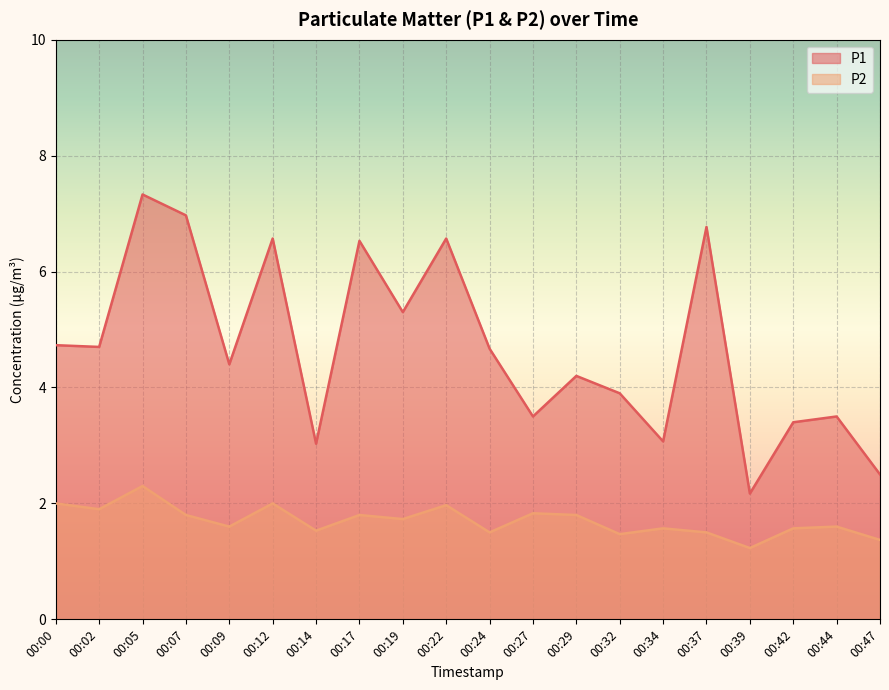

What is the spread (max minus min) of values at 00:22?

4.6